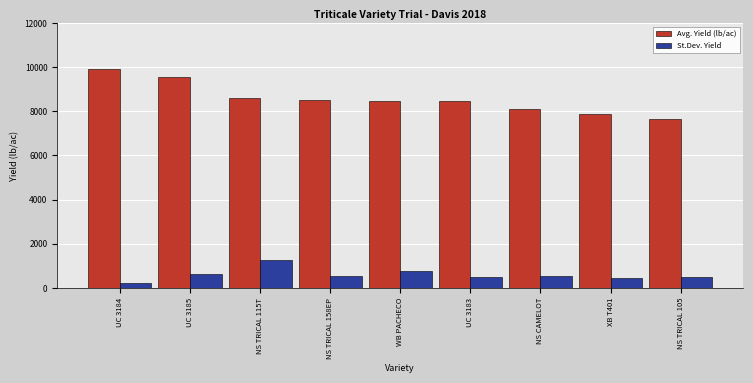

The Avg. Yield (lb/ac) series shows 8506 at NS TRICAL 158EP. True or false?

True